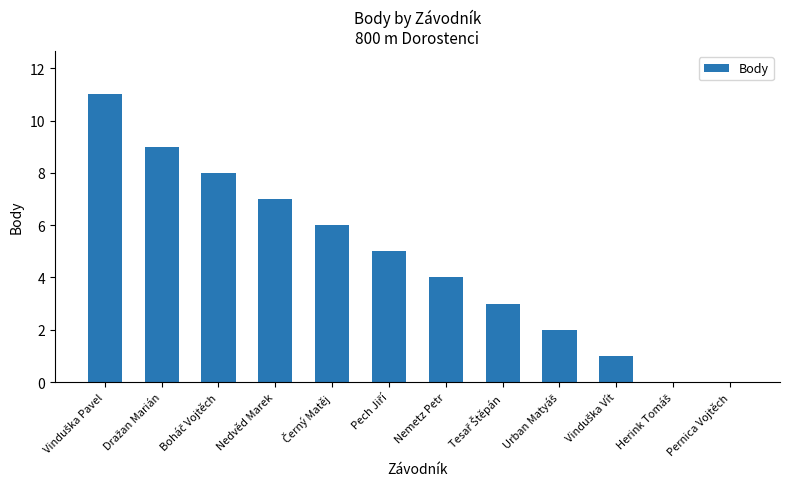

The chart shows a value of 4 at Nemetz Petr. True or false?

True